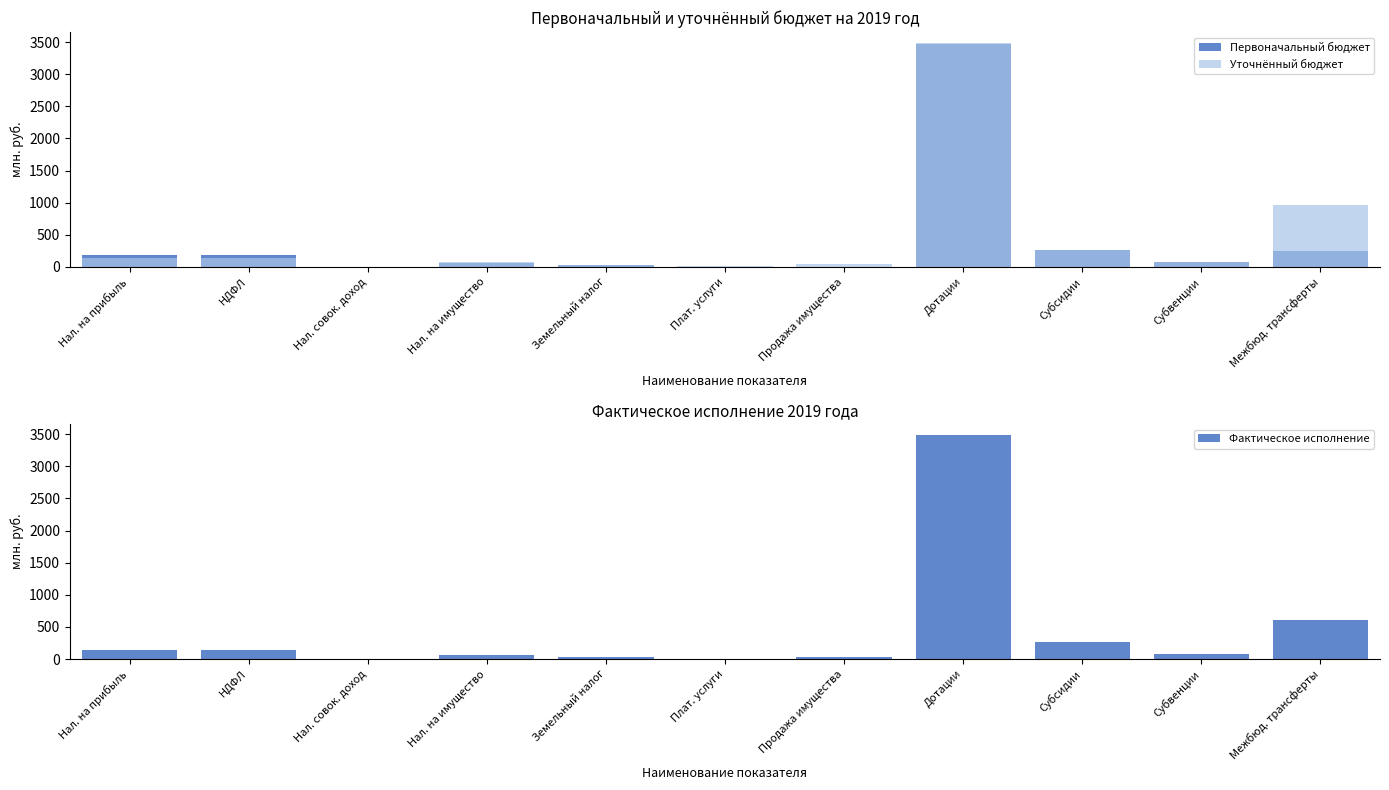

What is the total value across all series at НДФЛ?

471.2